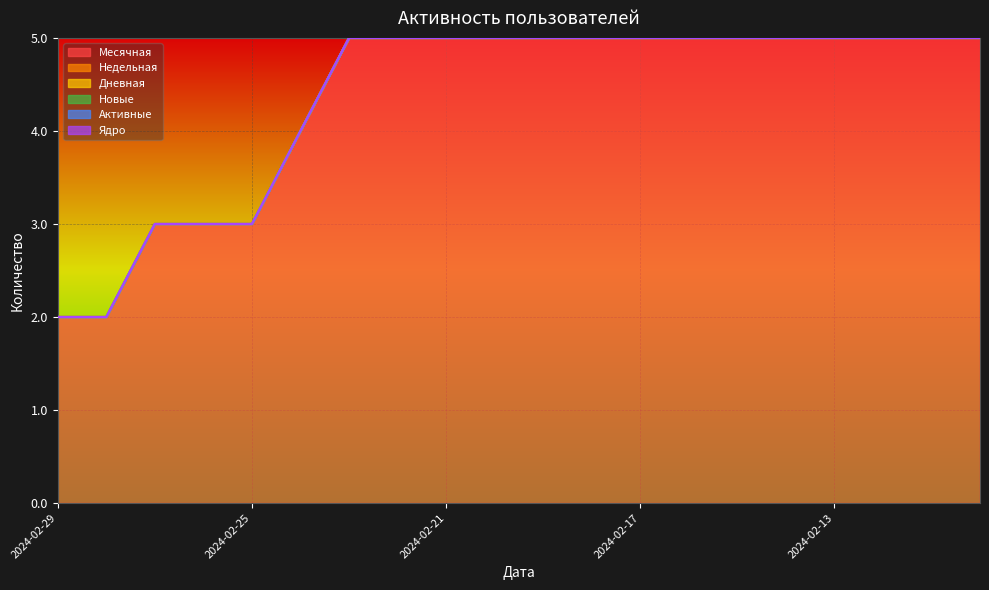

Which series has the largest total across all categories?

Месячная